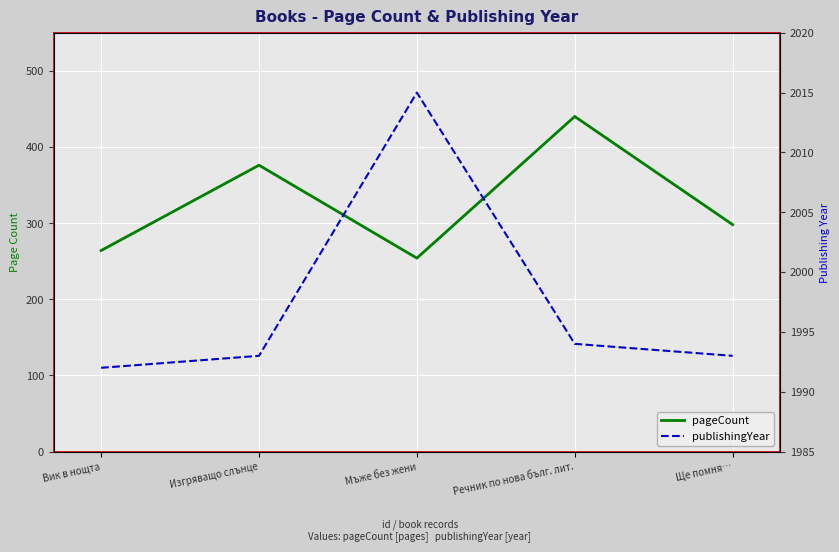

What position from the right is Вик в нощта?

5